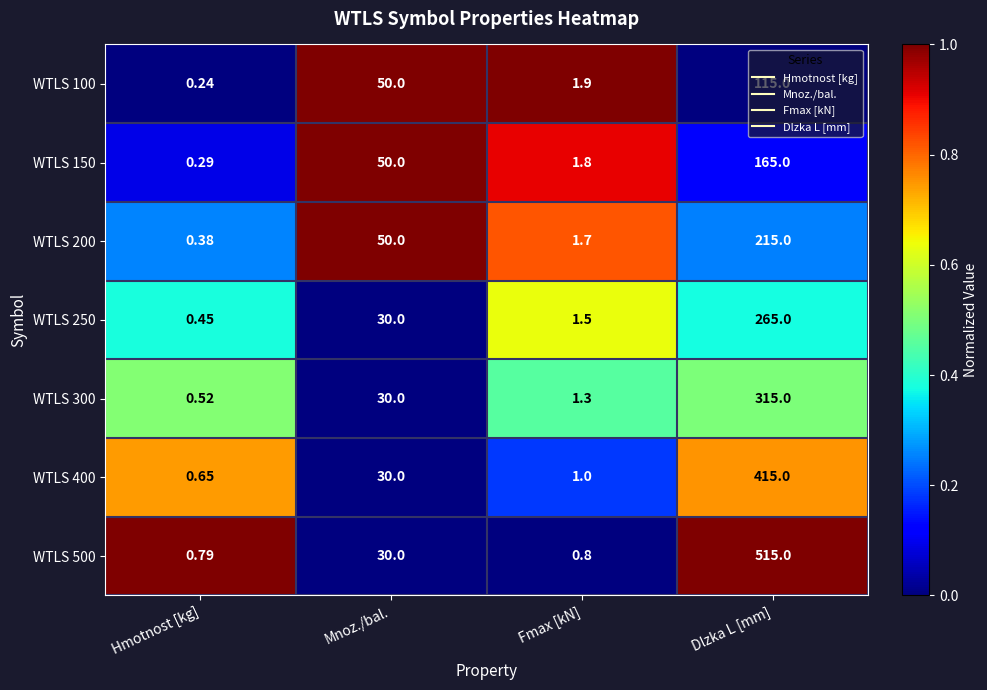

What is the difference between the highest and lowest values at Dlzka L [mm]?

400.0